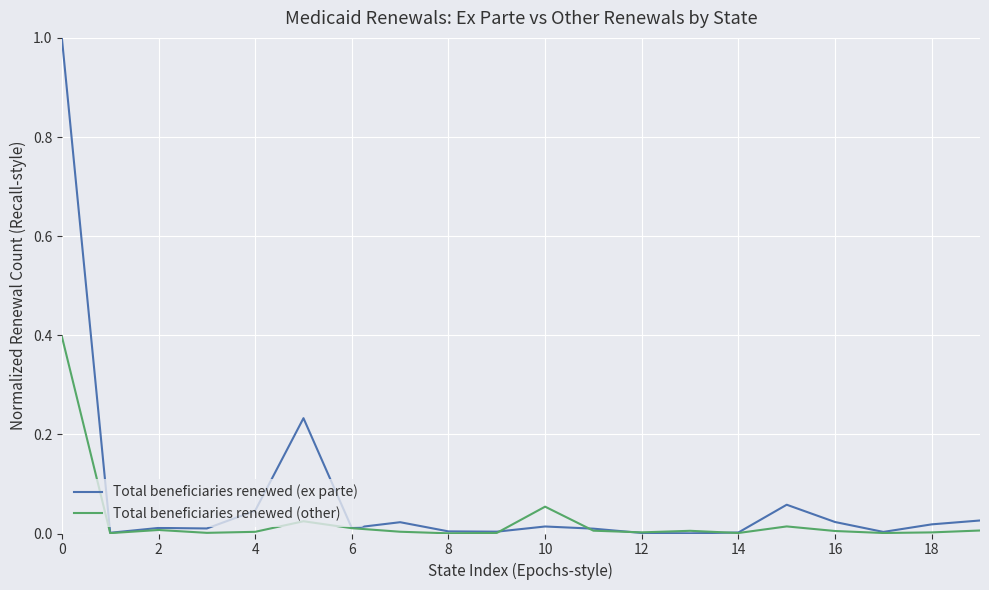

What is the maximum value for Total beneficiaries renewed (other)?

0.4